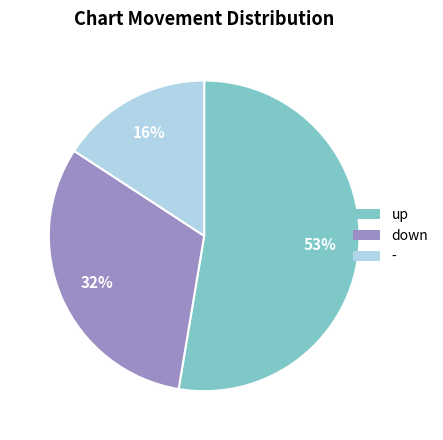

Approximately how many times larger is the value at down compared to up?

0.6